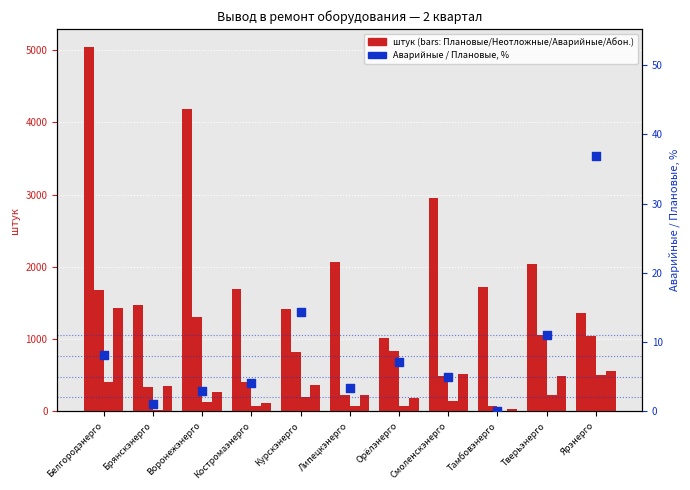

At how many categories does at least one series exceed 4555?

1